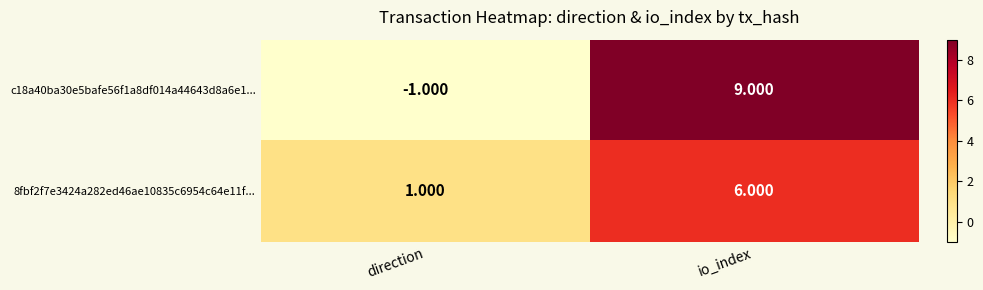

Which category has the lowest value across all series?

direction